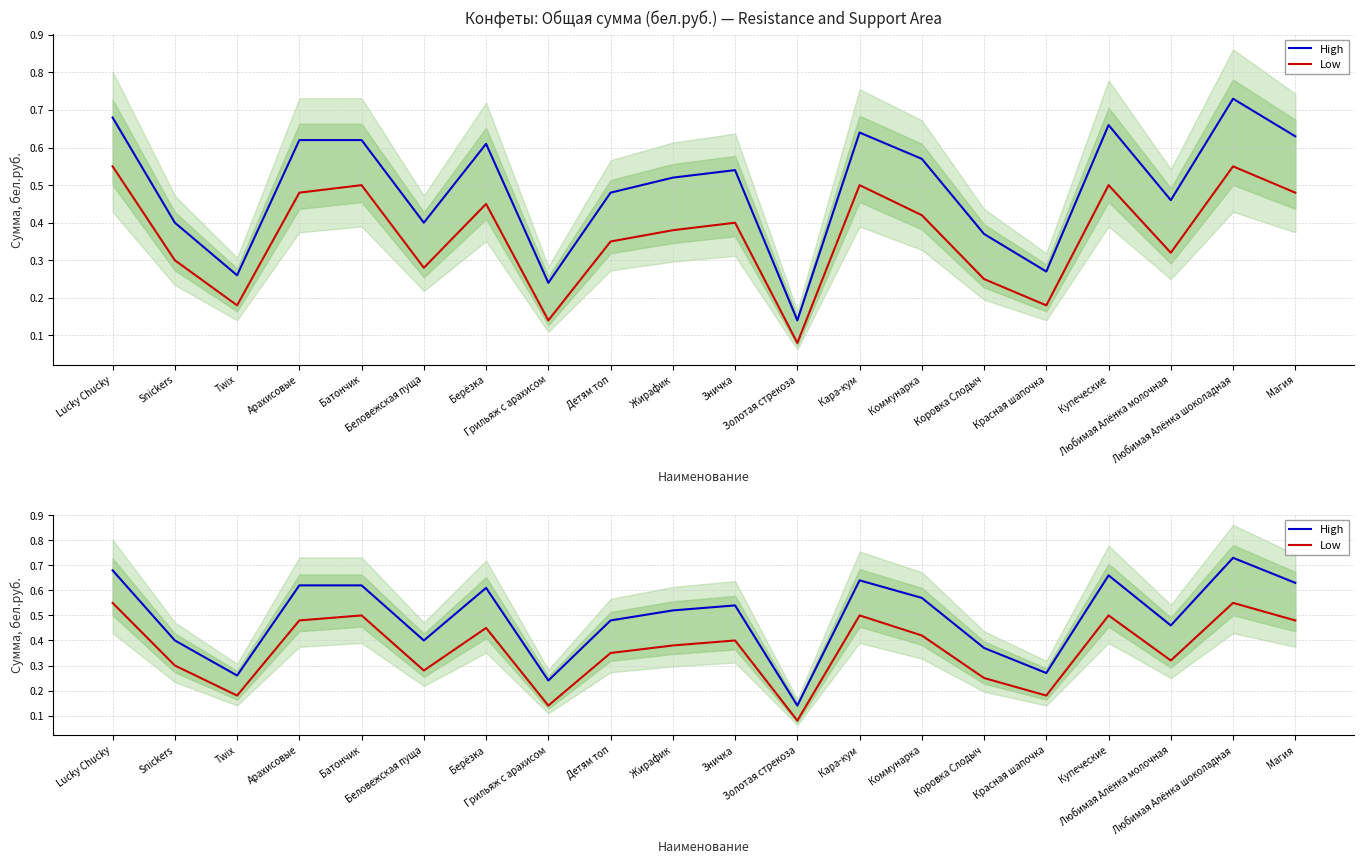

The value of Low at Любимая Алёнка молочная is 0.3. True or false?

True